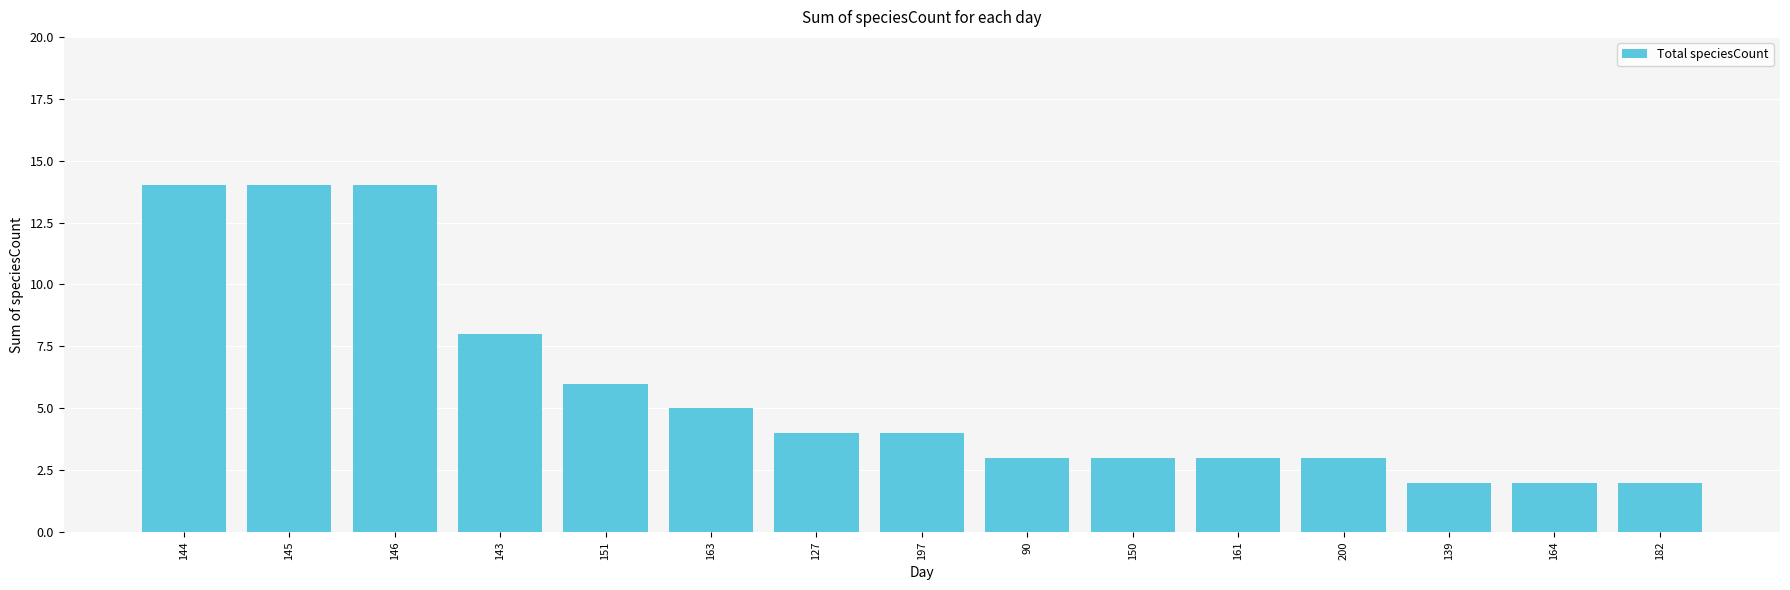

What is the sum of the values at 90 and 127?

7